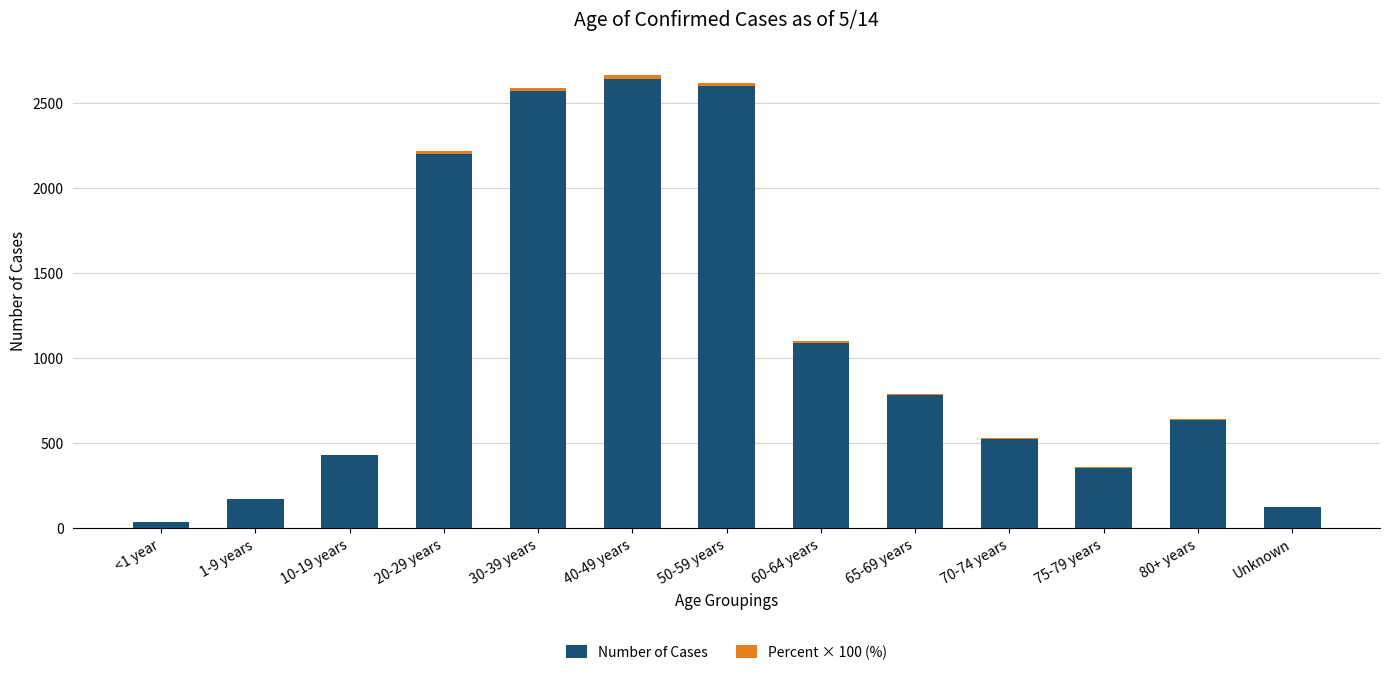

Does the chart contain stacked bars?

Yes